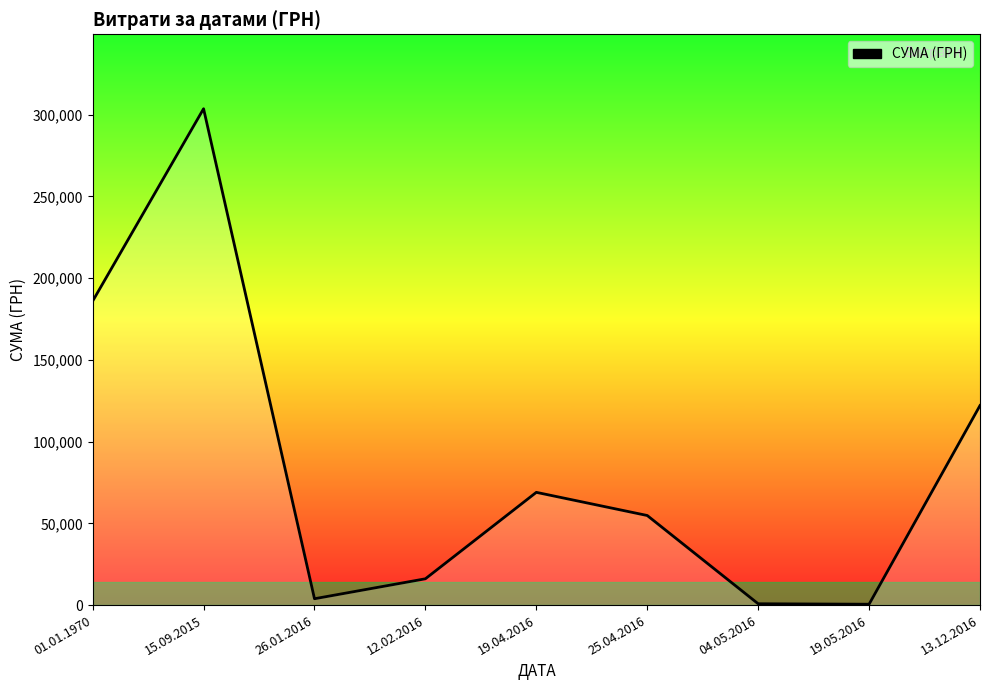

What is the difference between the maximum and minimum values?

303028.0